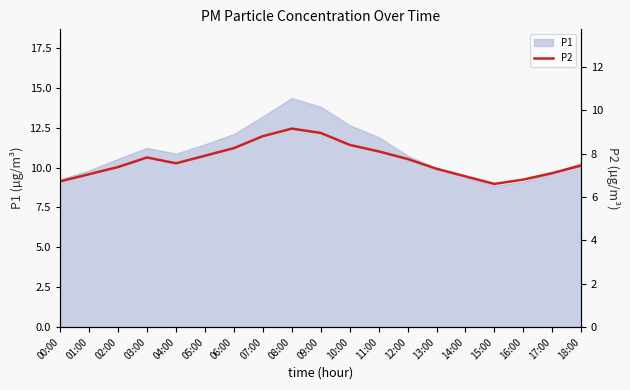

What position from the right is 00:00?

19